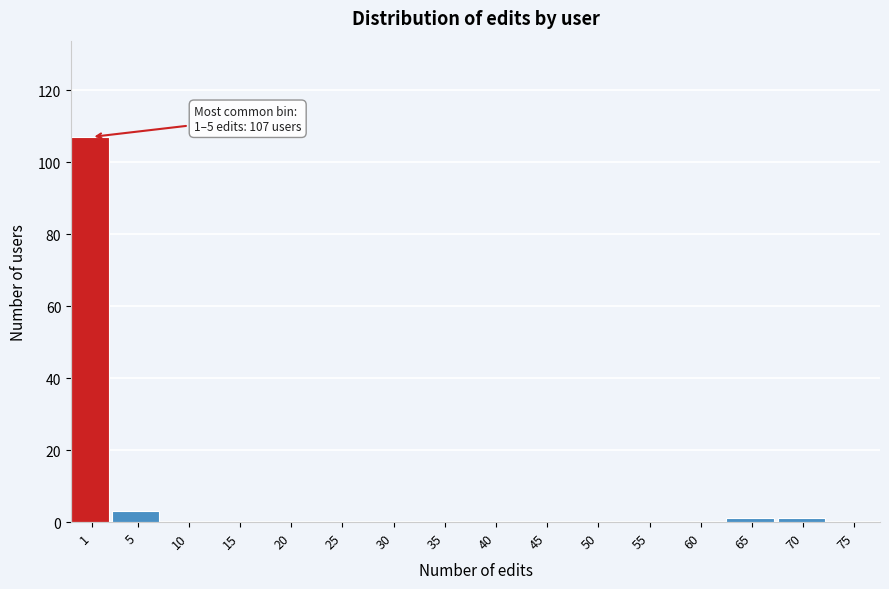

Reading right to left, extract all data points from this chart.

75=0	70=1	65=1	60=0	55=0	50=0	45=0	40=0	35=0	30=0	25=0	20=0	15=0	10=0	5=3	1=107